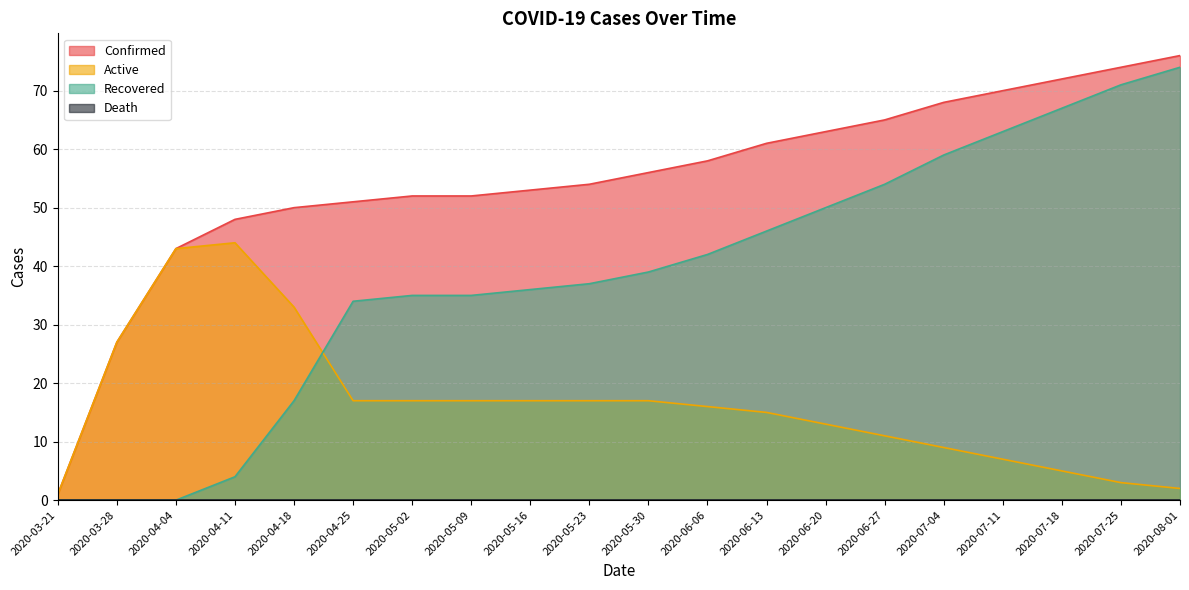

True or false: Recovered and Active cross at least once.

True